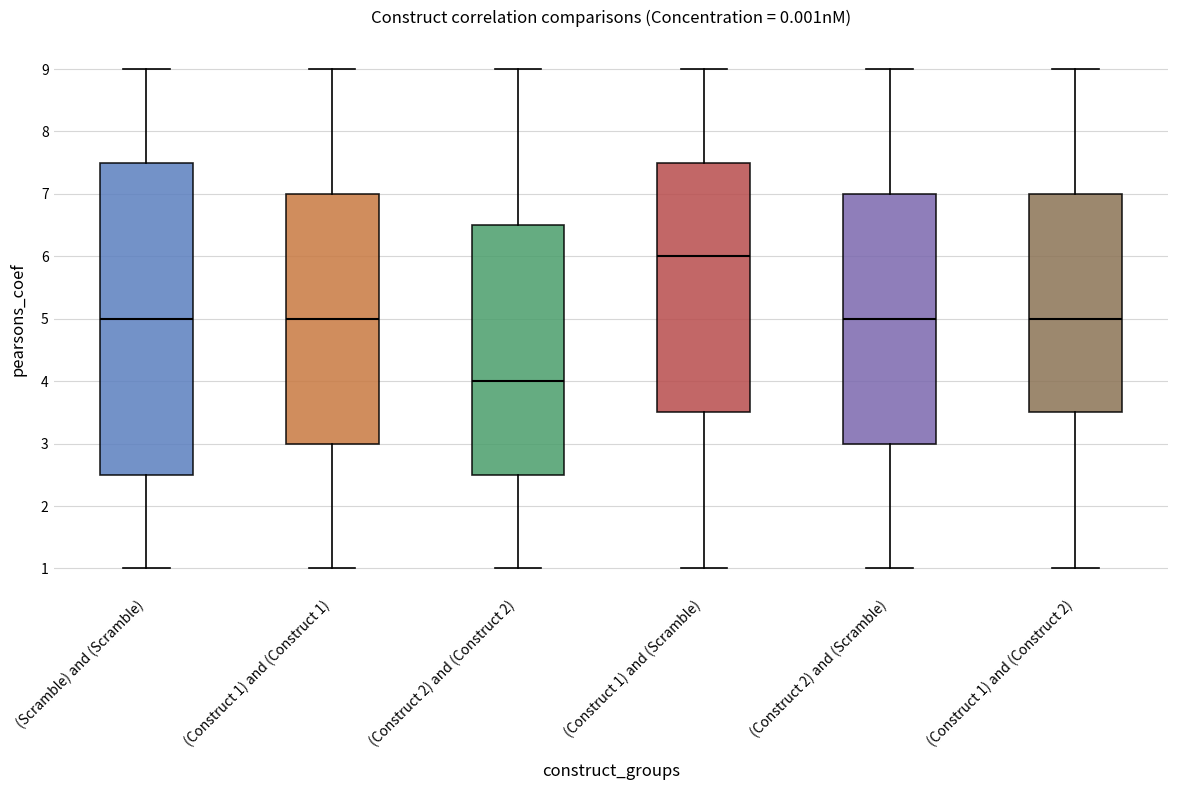

Where is the lower edge of the box for (Construct 1) and (Scramble) on the y-axis? The values are not printed on the chart, so give them approximately, as read against the axis.

3.5